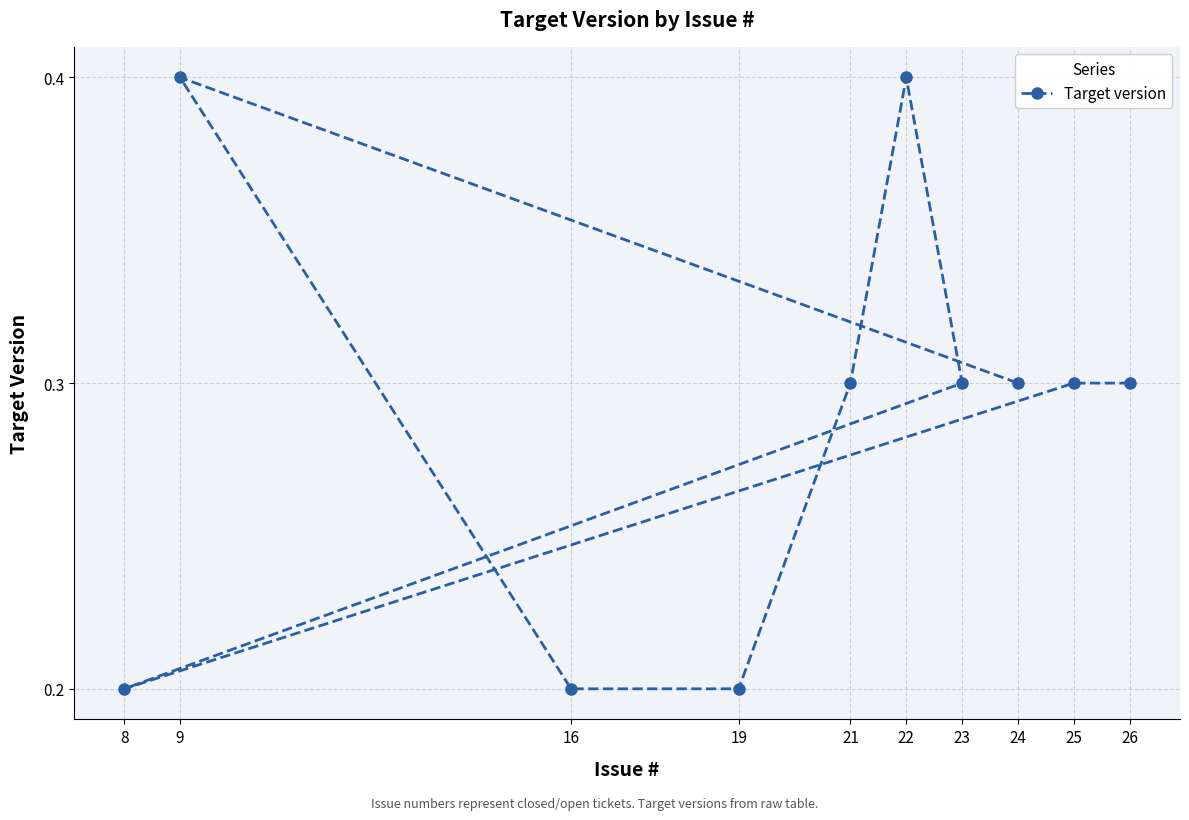

How many distinct data groups are displayed?

1